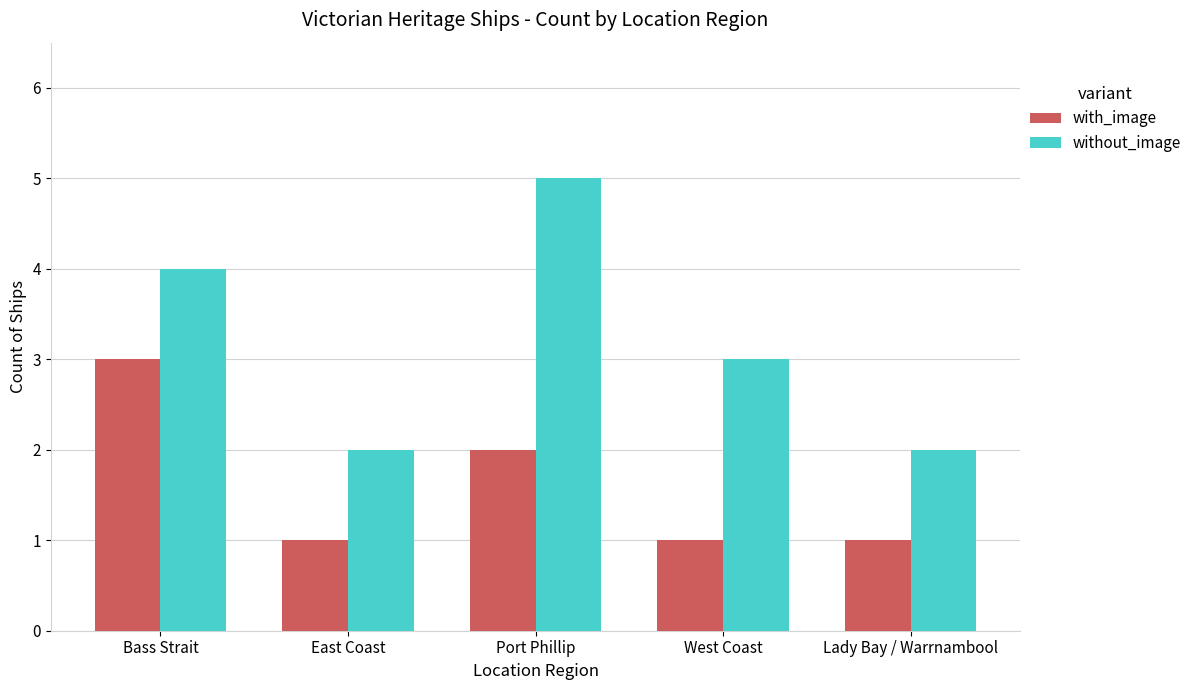

At which category does the chart reach its peak across all series?

Port Phillip